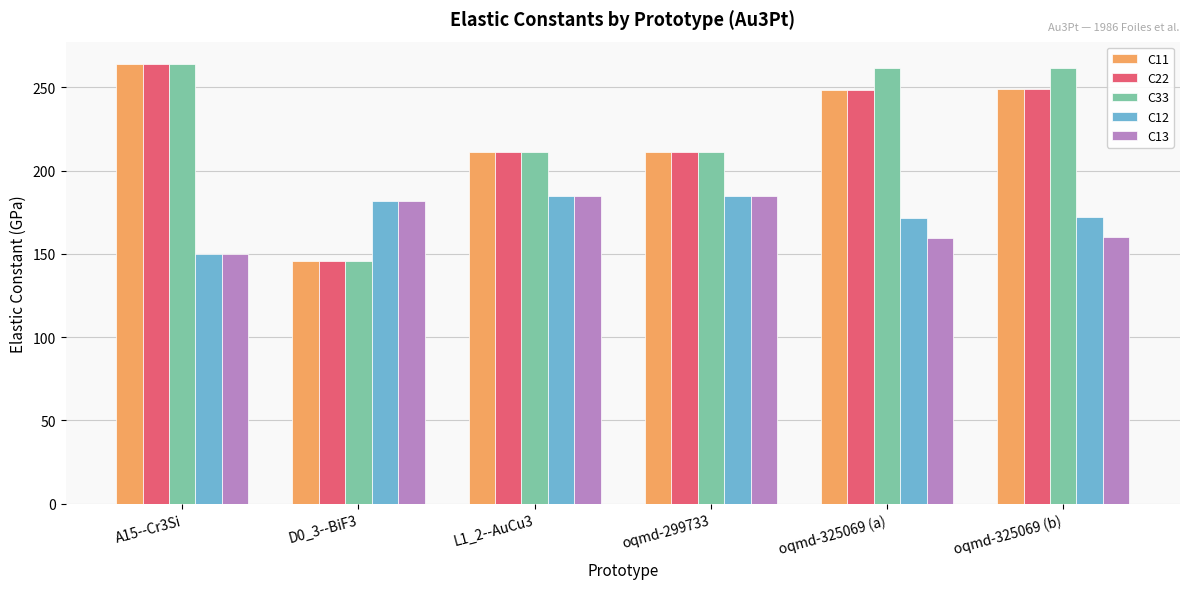

At which label does C11 reach its peak?

A15--Cr3Si